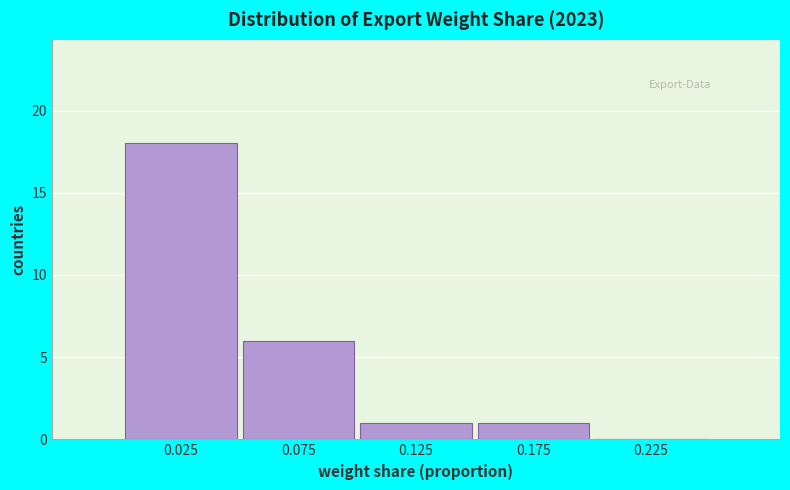

Reading right to left, list all the values displayed in this chart.

0.225=0	0.175=1	0.125=1	0.075=6	0.025=18